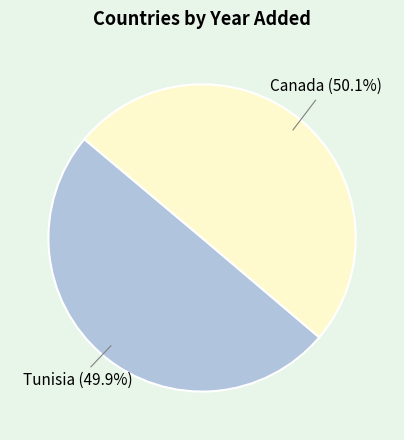

Is there any slice that represents more than half of the pie?

Yes